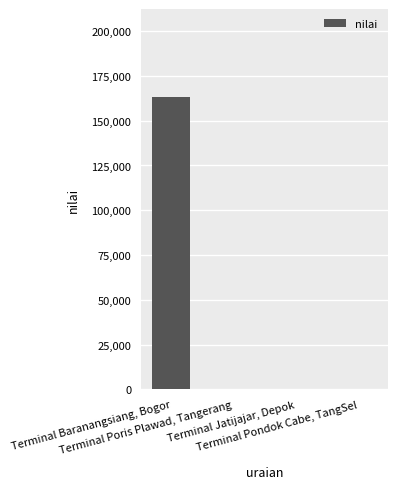

Reading left to right, extract all data points from this chart.

Terminal Baranangsiang, Bogor=163346	Terminal Poris Plawad, Tangerang=0	Terminal Jatijajar, Depok=0	Terminal Pondok Cabe, TangSel=0